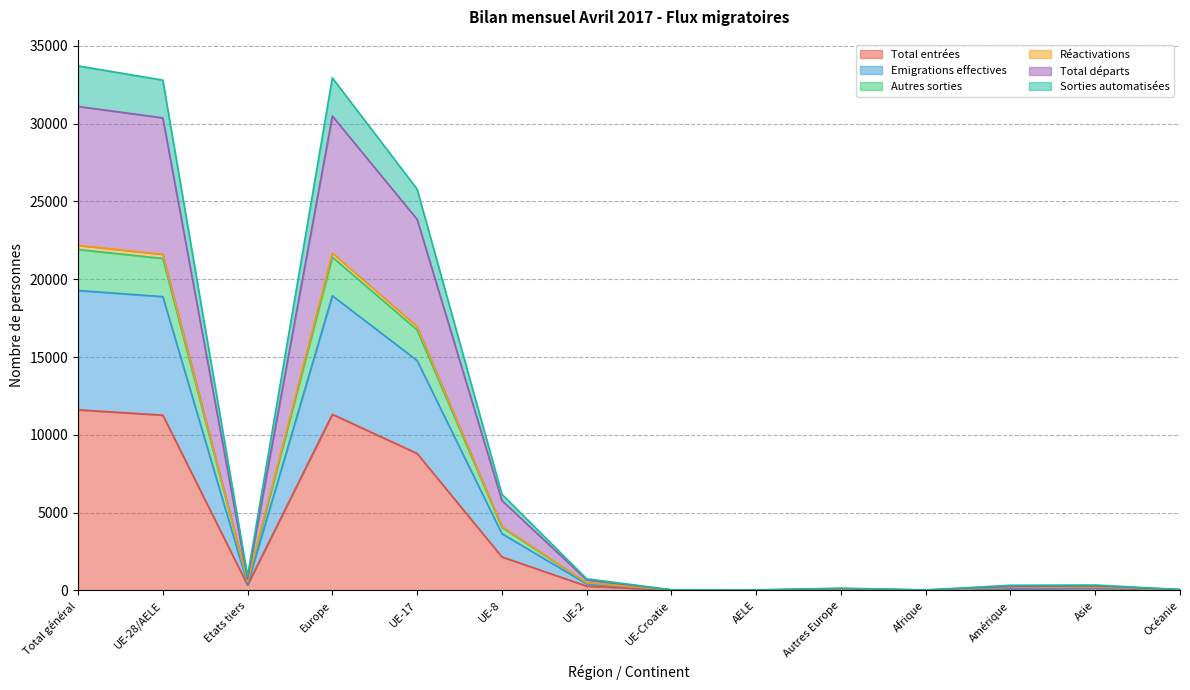

Does the chart have visible grid lines?

Yes